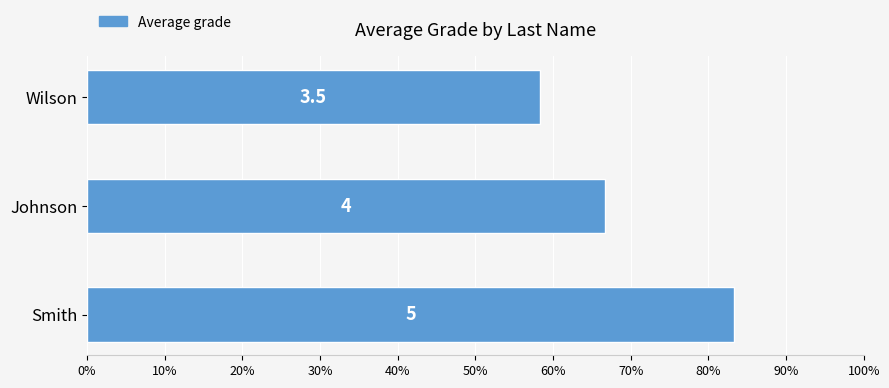

What is the maximum value shown in the chart?

5.0